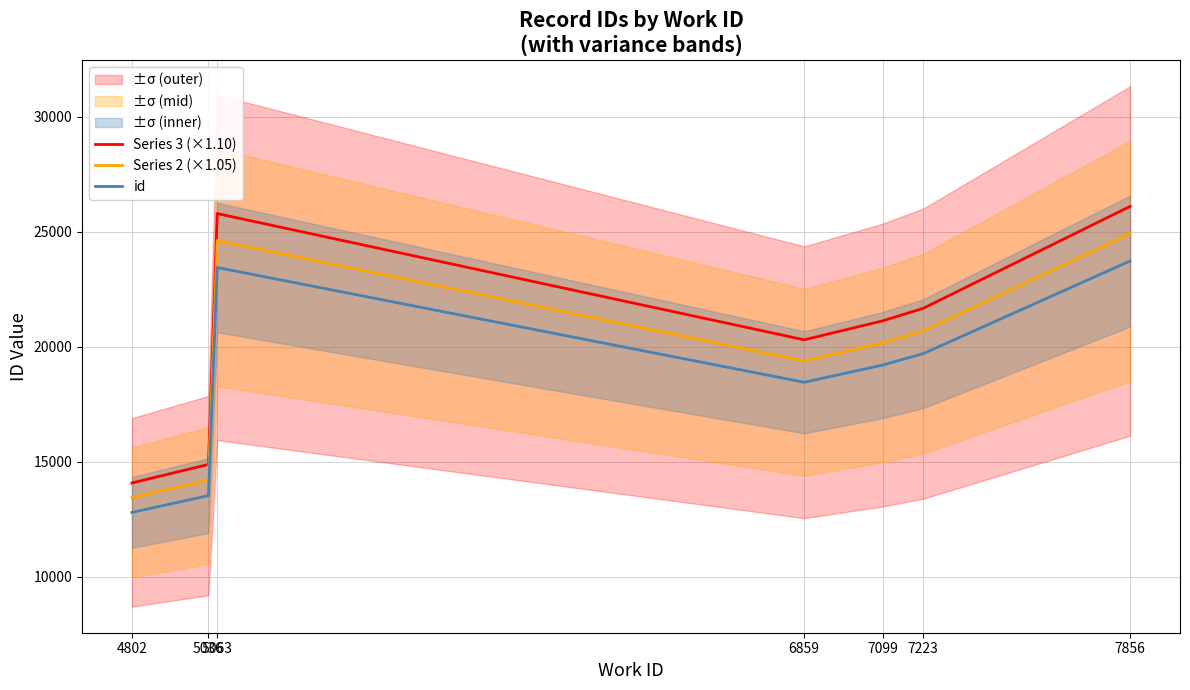

Where does the Series 2 (×1.05) series first go above 20163?

5063